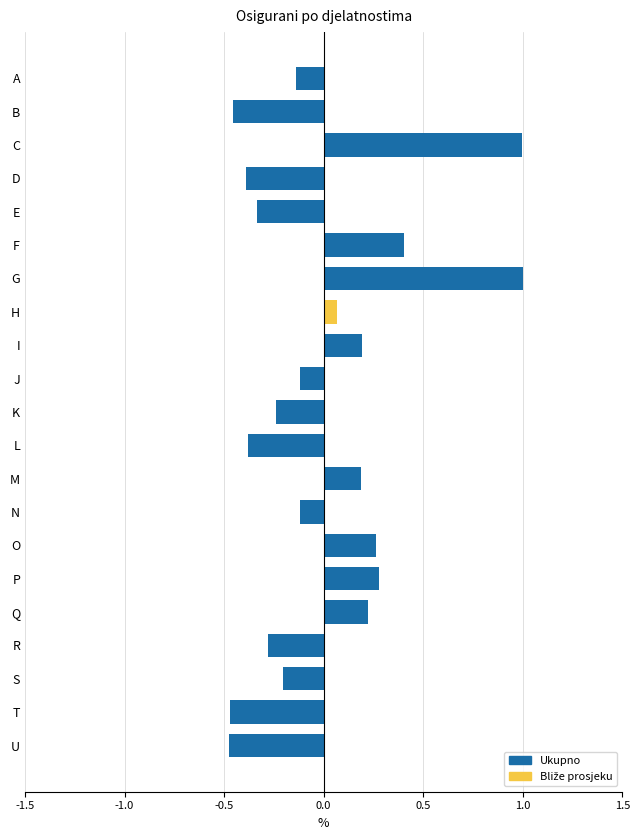

The chart shows a value of -0.0 at A. True or false?

False